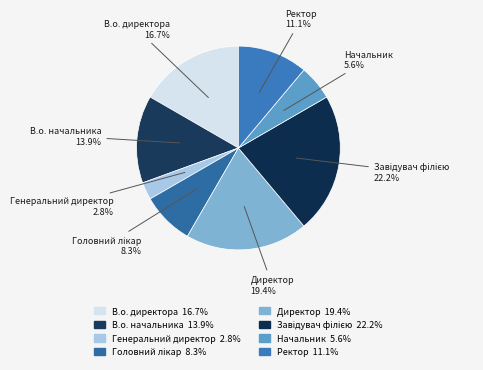

How many segments does this pie chart have?

8